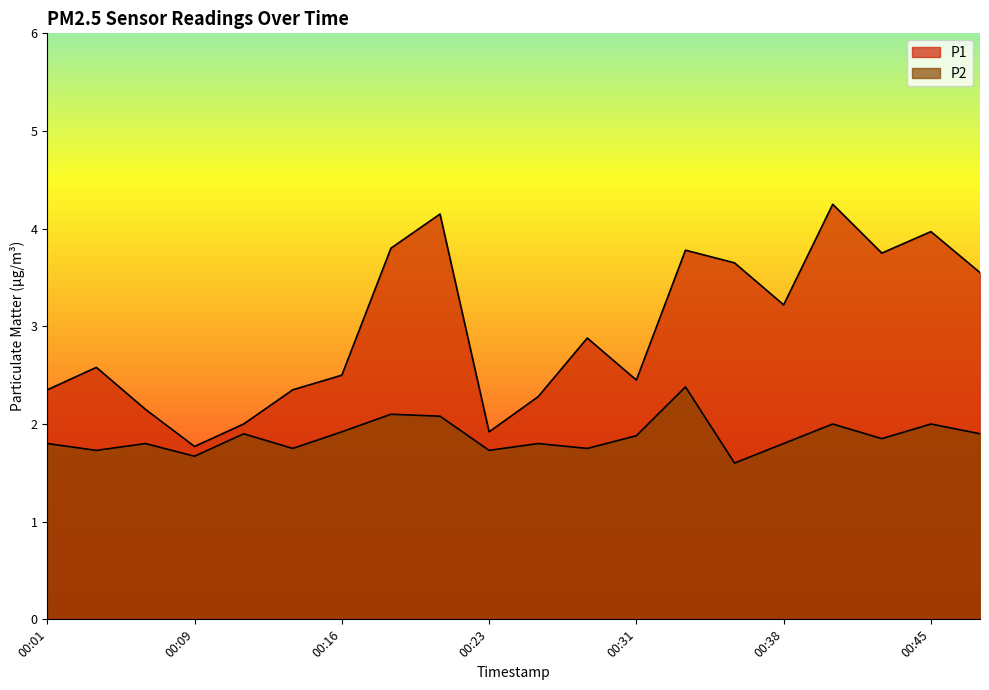

What are all the series names shown in the legend?

P1, P2